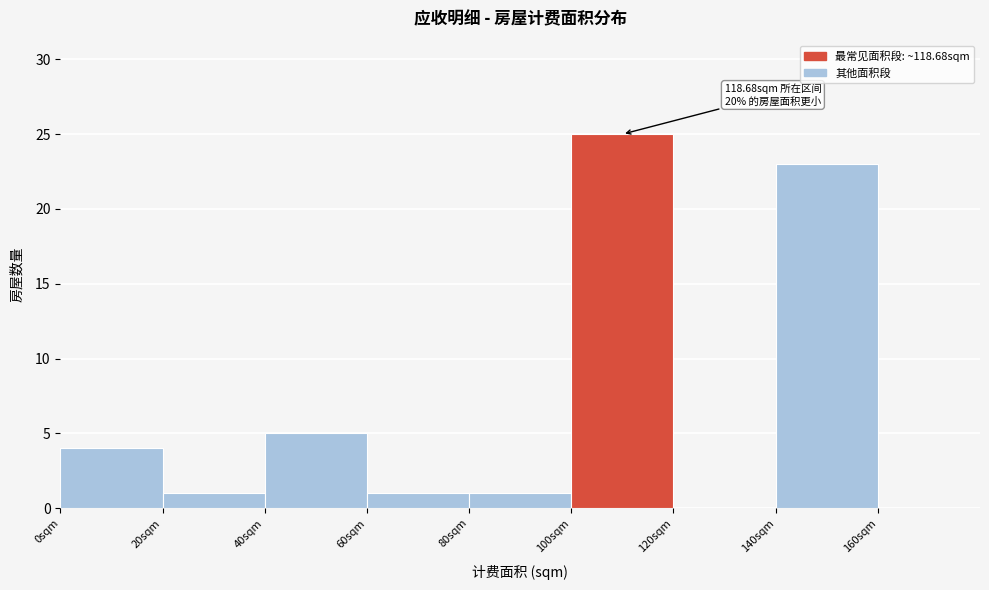

Which range on the x-axis has the tallest bar?

100 to 120